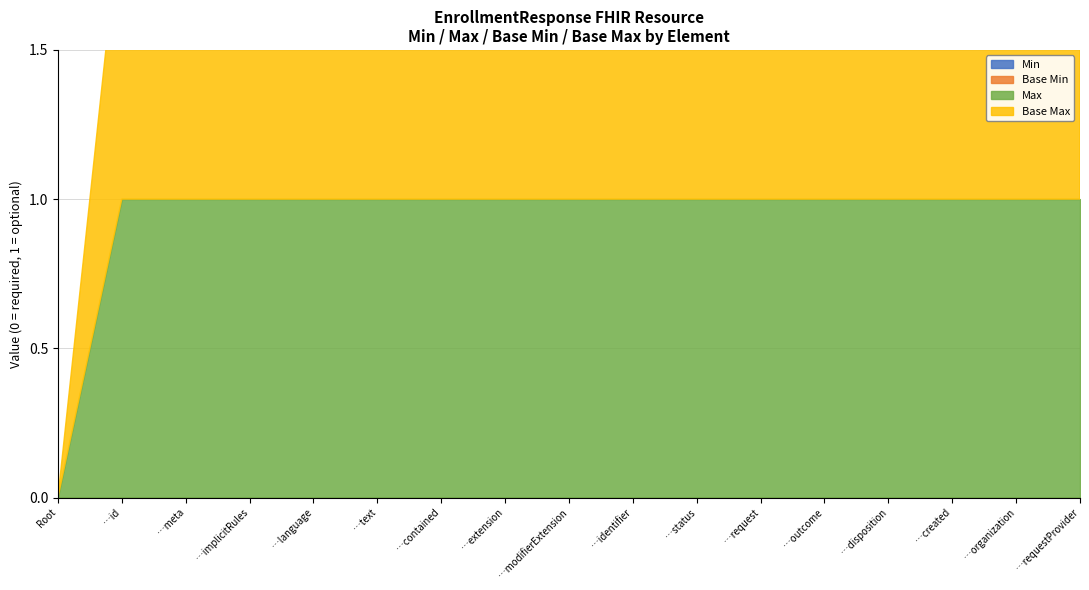

At which label does Base Max reach its peak?

EnrollmentResponse.id